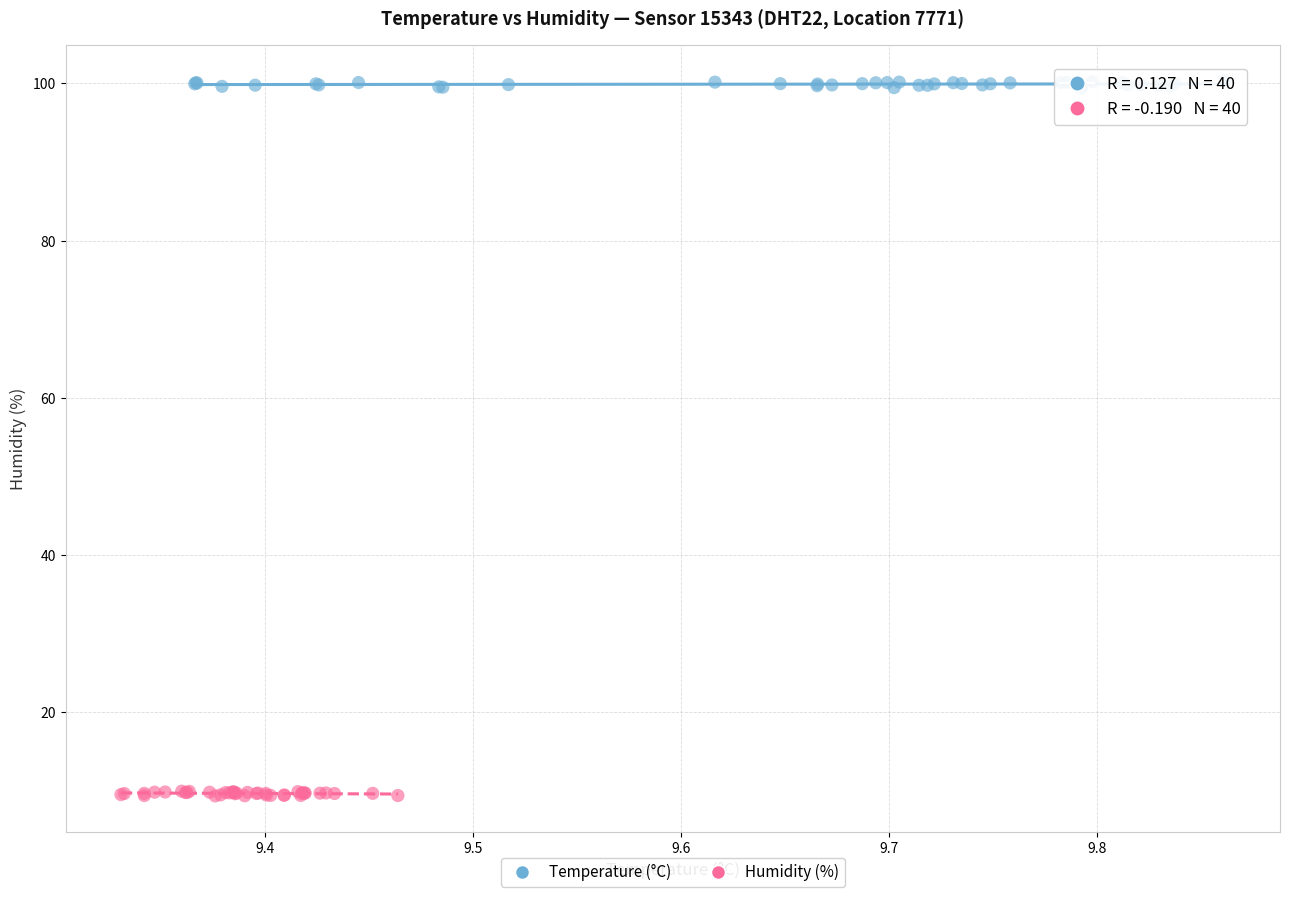

Which series contains the lowest Y value?

Humidity (%)